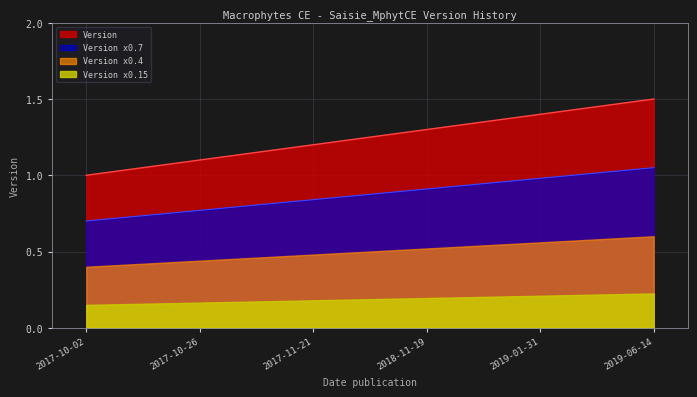

What is the change in value from 2017-11-21 to 2019-06-14?

+0.3